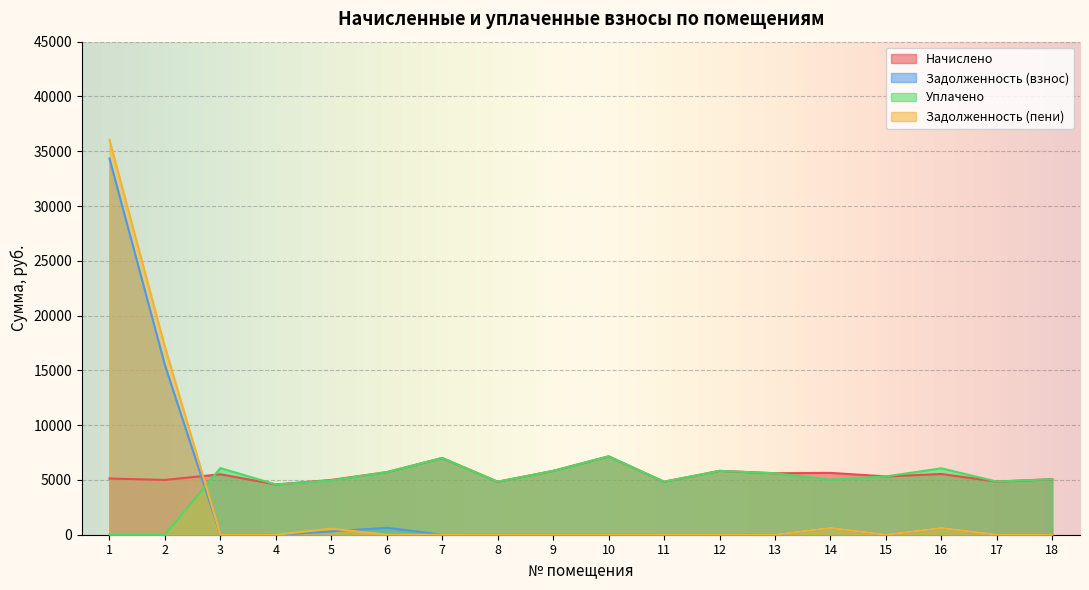

Reading left to right, transcribe all the data shown in this chart.

начислено: 5126.4	4999.6	5518.1	4585.1	4999.7	5713.9	7004.2	4838.4	5829.0	7153.9	4838.4	5829.1	5610.2	5644.8	5322.2	5541.1	4849.9	5068.8
задолженность: 34332.4	15479.7	0.0	0.0	300.0	634.9	0.0	0.0	0.0	0.0	0.0	0.0	0.0	627.2	0.0	613.0	0.0	0.0
уплачено: 0.0	0.0	6083.3	4585.1	4959.7	5713.9	7004.2	4838.4	5829.0	7153.9	4838.4	5829.1	5610.2	5020.4	5322.2	6060.6	4849.9	5068.8
задолженность пени: 36041.2	17146.2	0.0	0.0	552.1	0.0	0.0	0.0	0.0	0.0	0.0	0.0	0.0	624.4	0.0	615.7	0.0	0.0